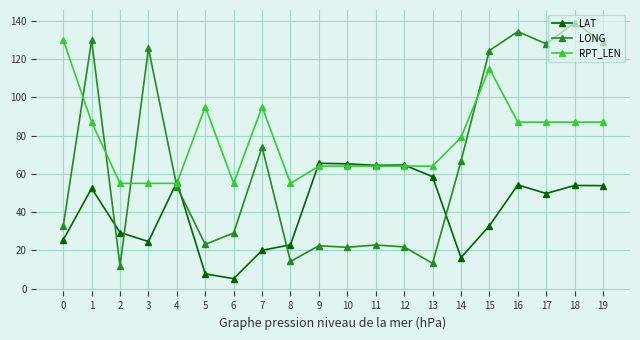

Which category has the lowest value across all series?

6